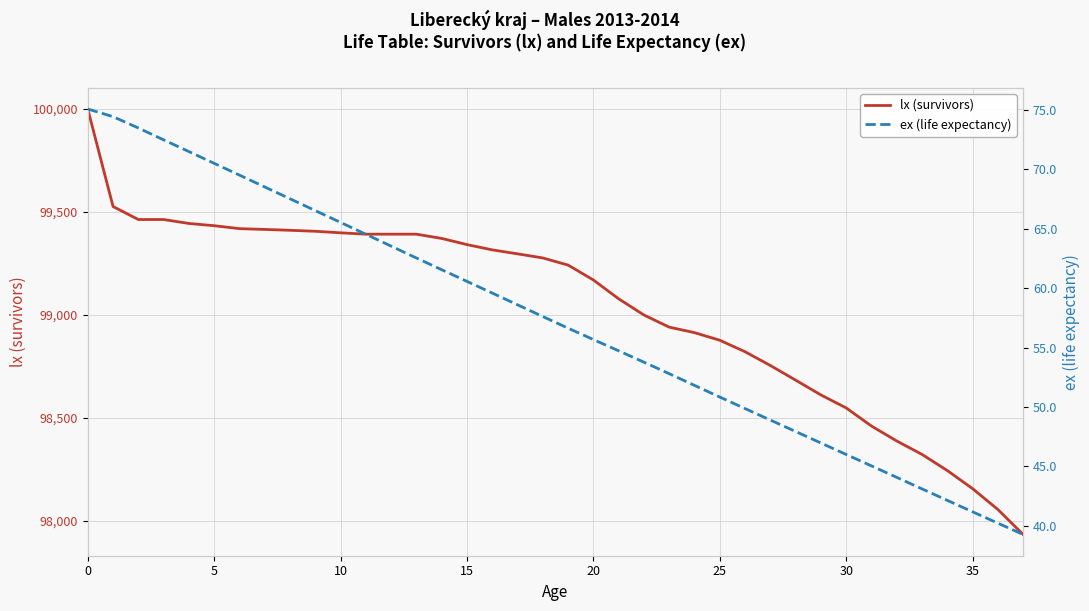

How many data points does each series have?

38